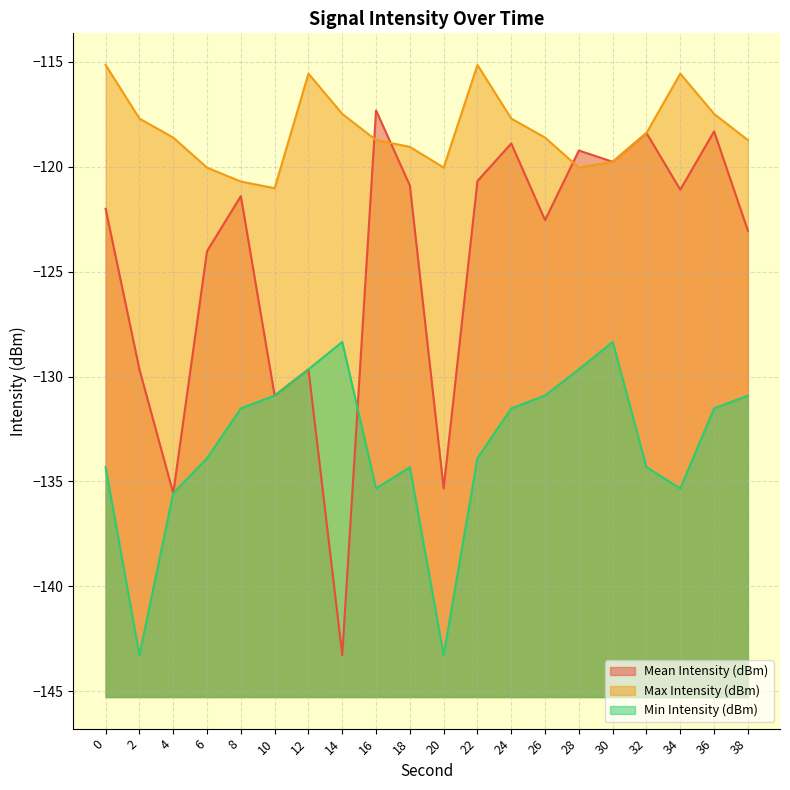

Which category has the lowest value in the Min Intensity (dBm) series?

2